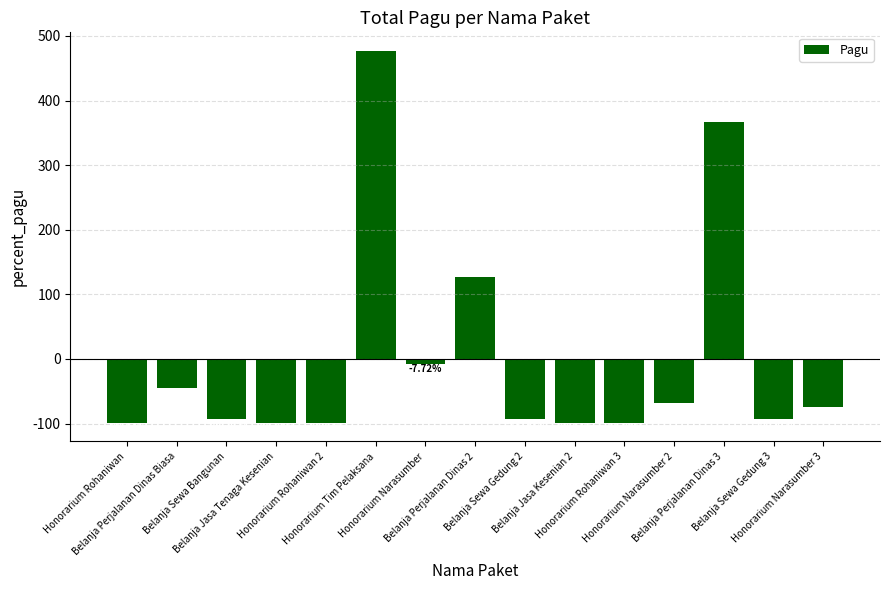

What is the difference between the maximum and minimum values?

575.7